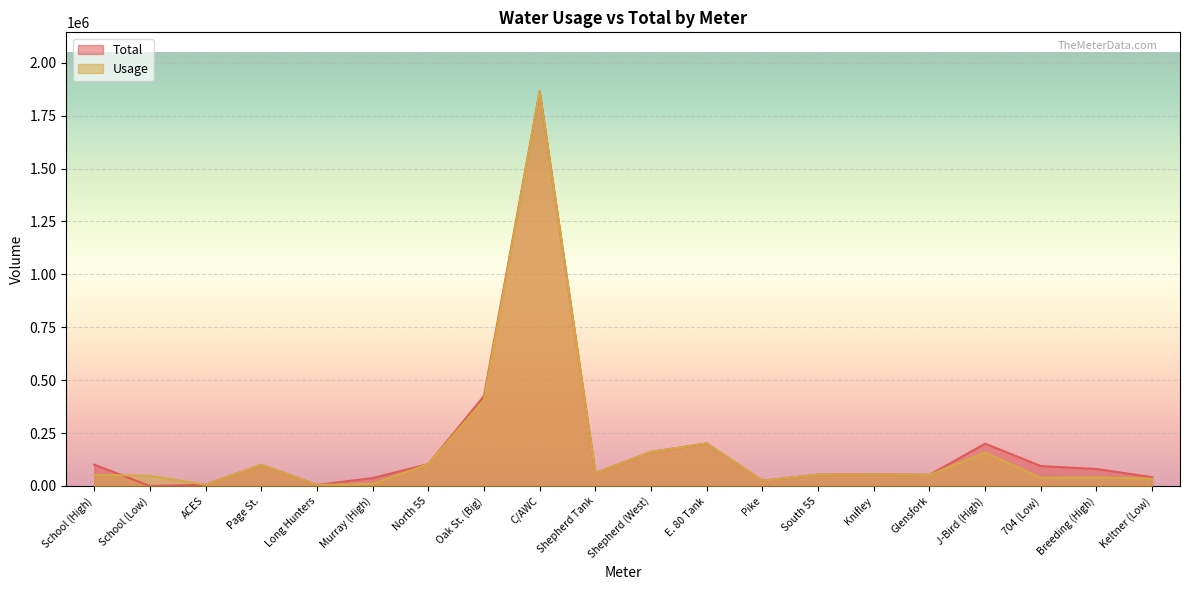

List the series in order of their peak value, lowest first.

Usage, Total